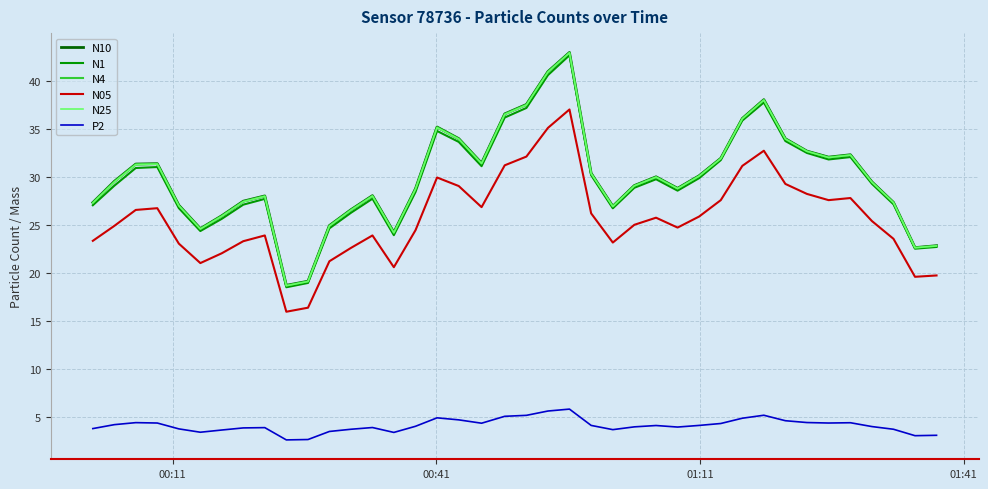

What is the maximum value shown in the chart?

43.0